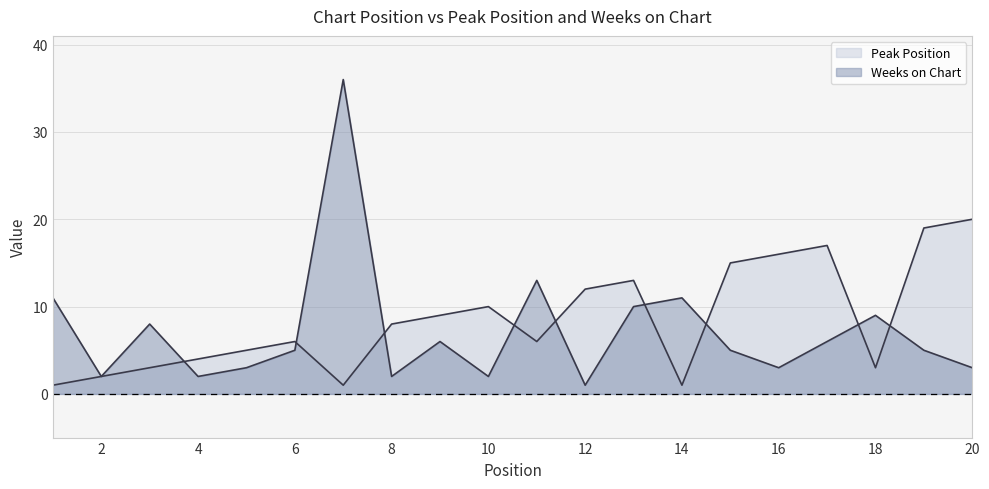

What is the highest value of the Weeks on Chart series?

36